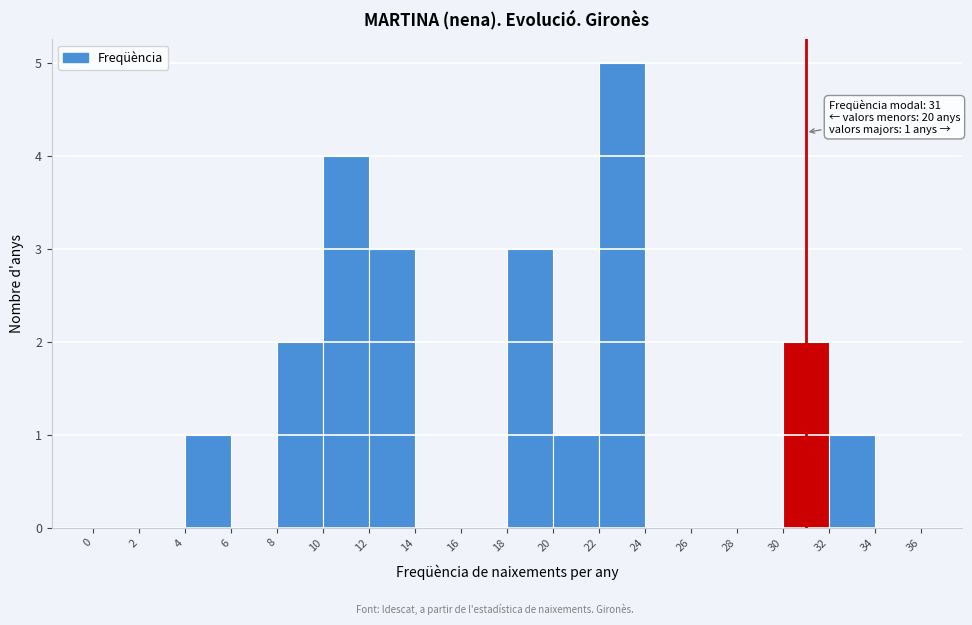

Which range on the x-axis has the tallest bar?

22 to 24